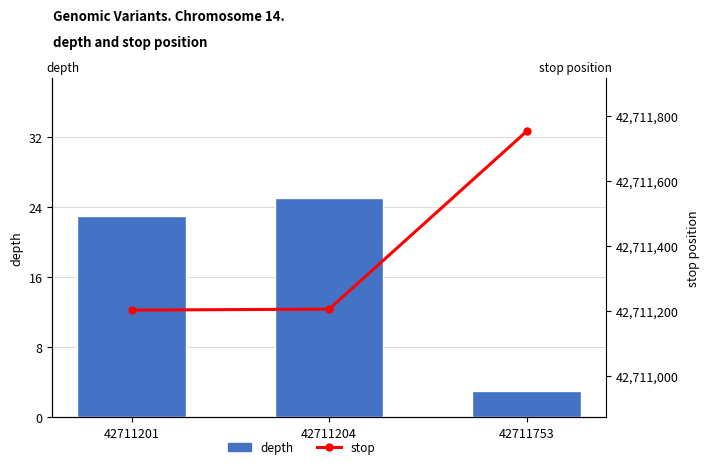

How many values in the stop series are below 42711205?

1